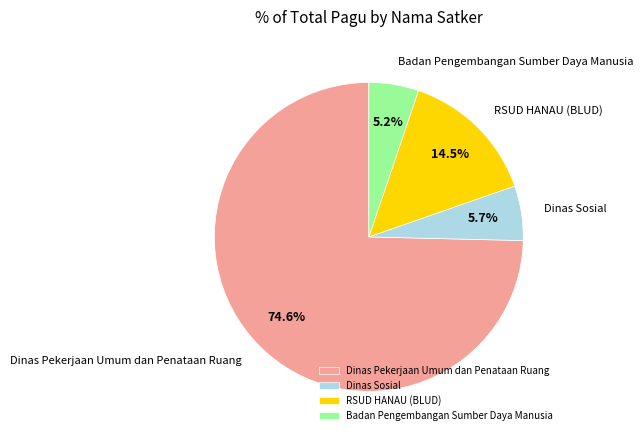

Which category accounts for the majority?

Dinas Pekerjaan Umum dan Penataan Ruang